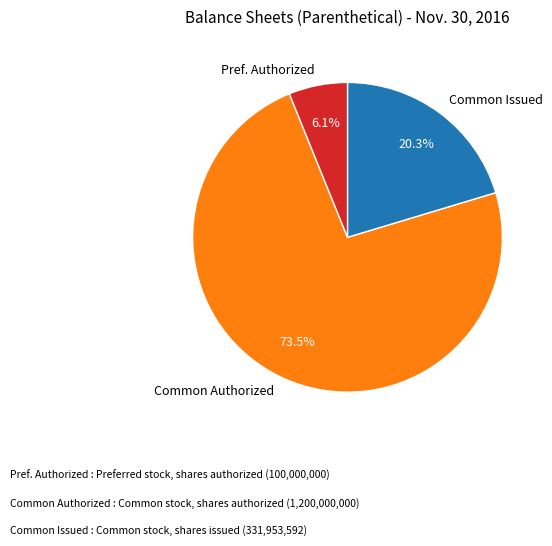

Which has a higher value, Pref. Authorized or Common Issued?

Common Issued